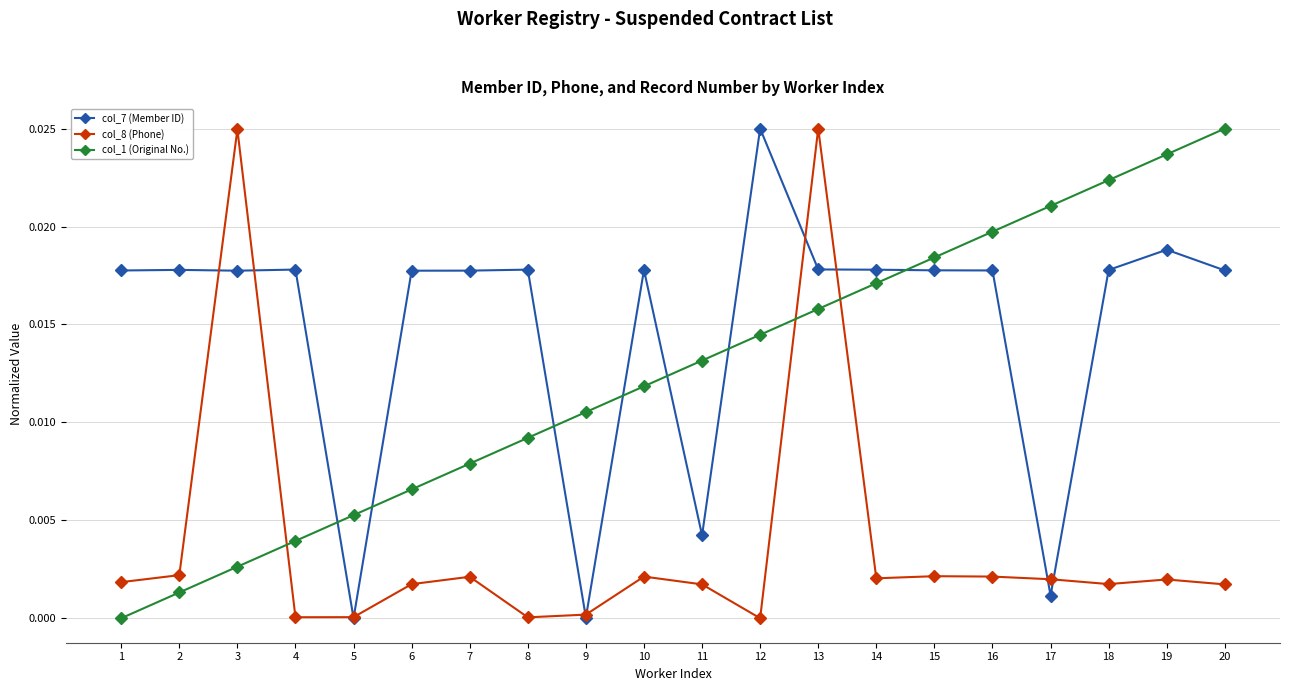

True or false: col_8 (Phone) has more than 2 interior local peaks.

True